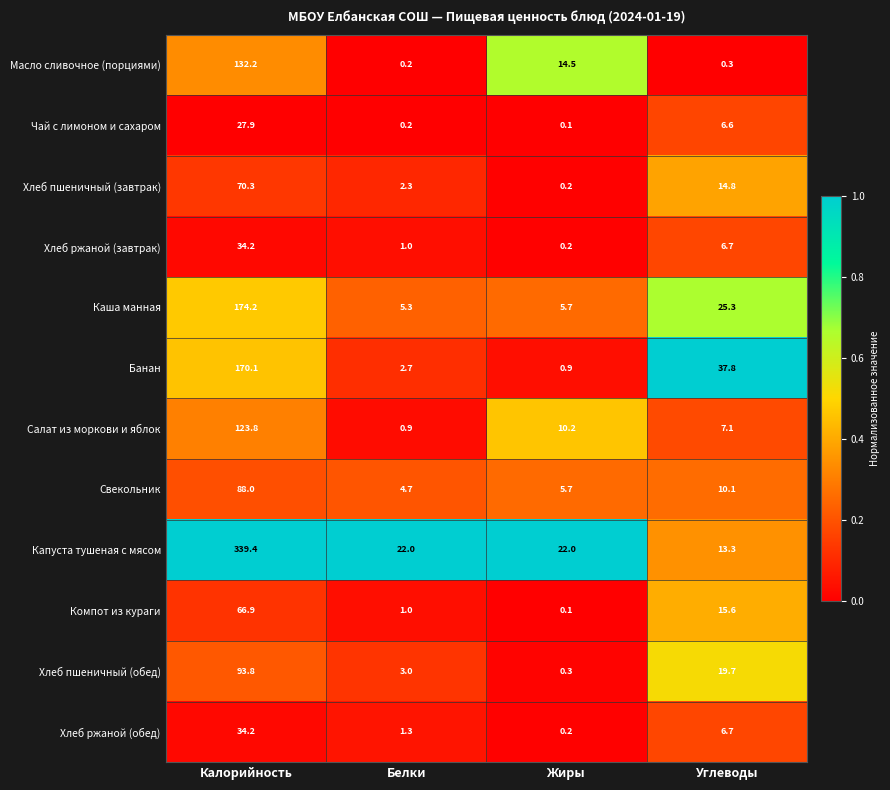

The value of Чай с лимоном и сахаром at Белки is 0.2. True or false?

True